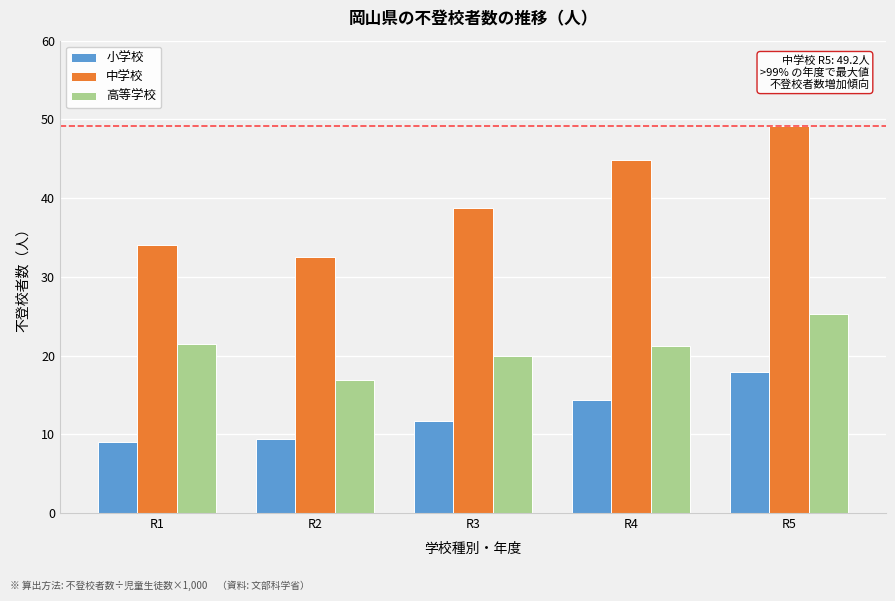

Reading left to right, list all the values displayed in this chart.

小学校: 9.1	9.4	11.7	14.4	17.9
中学校: 34.1	32.5	38.8	44.8	49.2
高等学校: 21.5	17.0	20.0	21.2	25.3